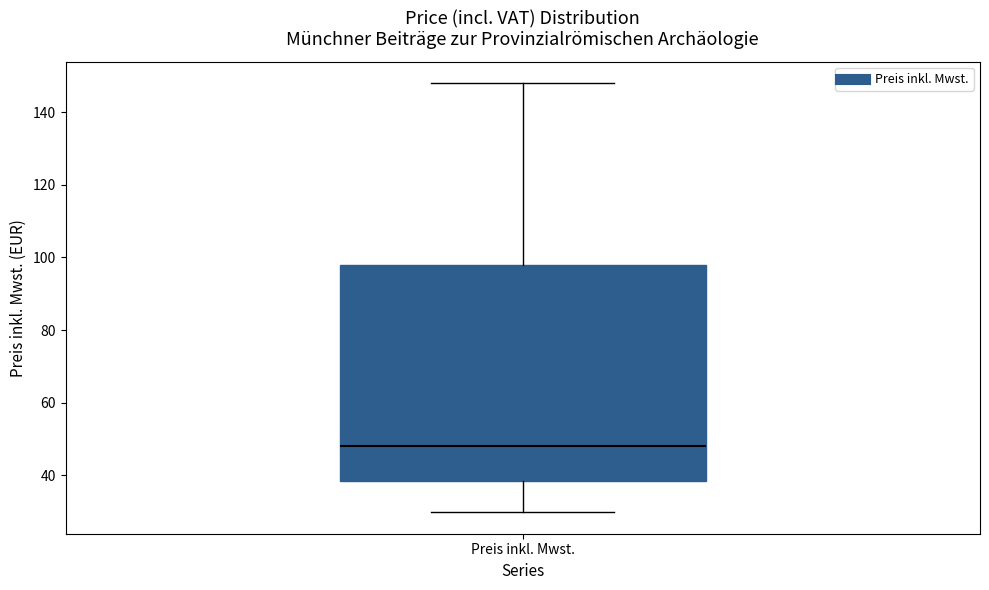

Transcribe this box plot: give where the median line is, the range the box spans, and where the two whiskers end, as read against the y-axis. The values are not printed on the chart, so give them approximately, as read against the axis.

median 48, box 38 to 98, whiskers 30 to 148